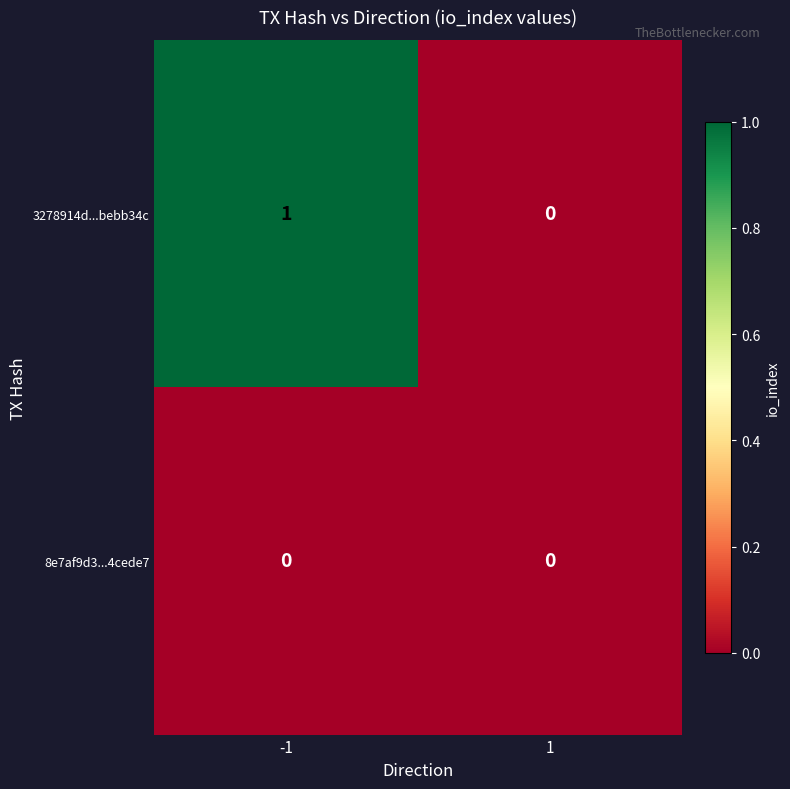

Rank the series by their average value, from highest to lowest.

3278914d...bebb34c, 8e7af9d3...4cede7